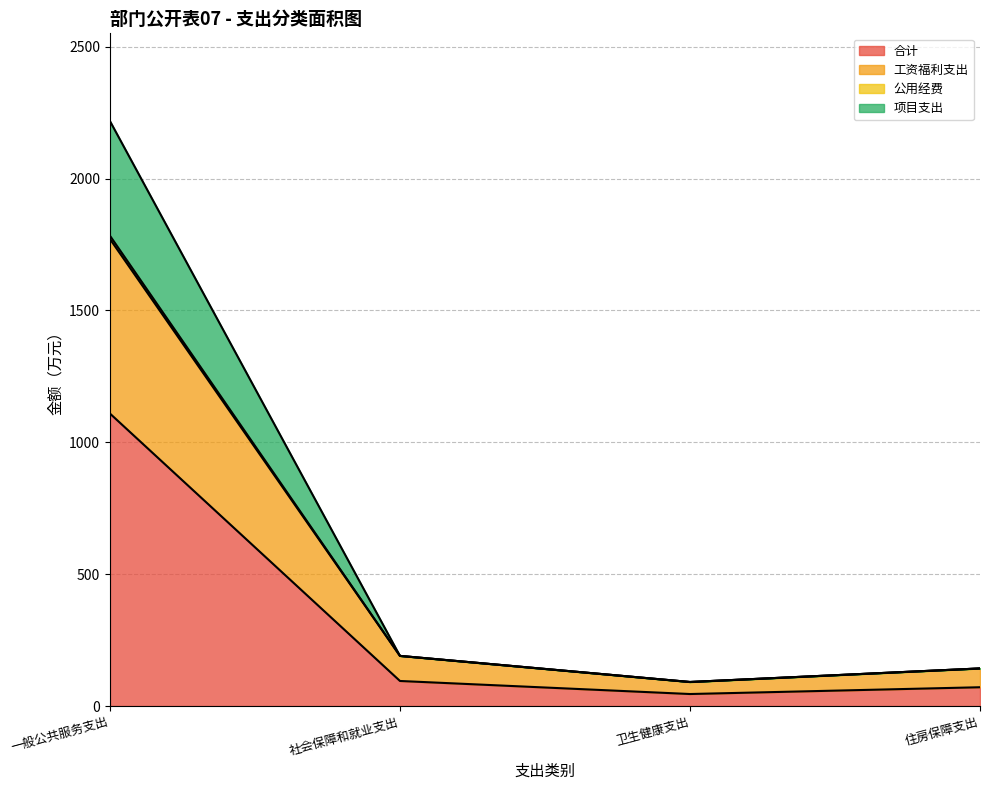

How many categories are shown in the chart?

4